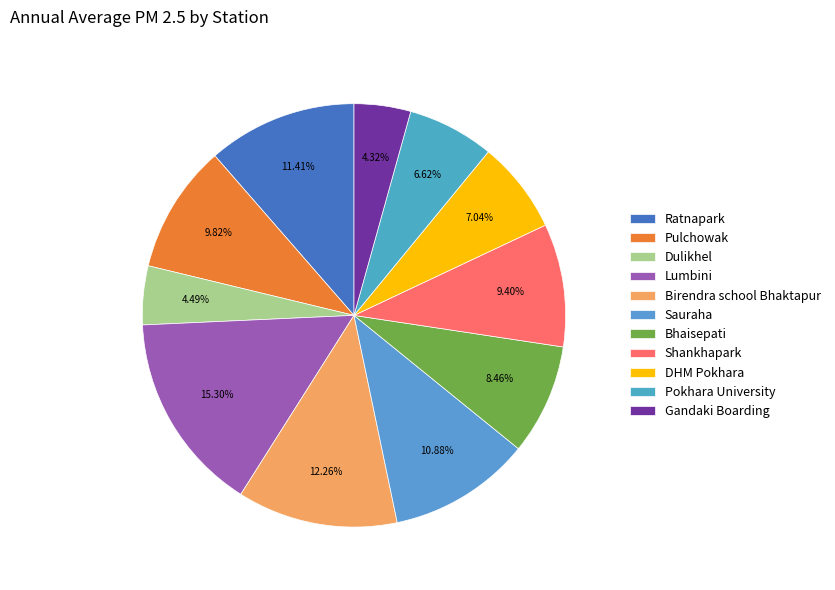

Which slice is the smallest?

Gandaki Boarding